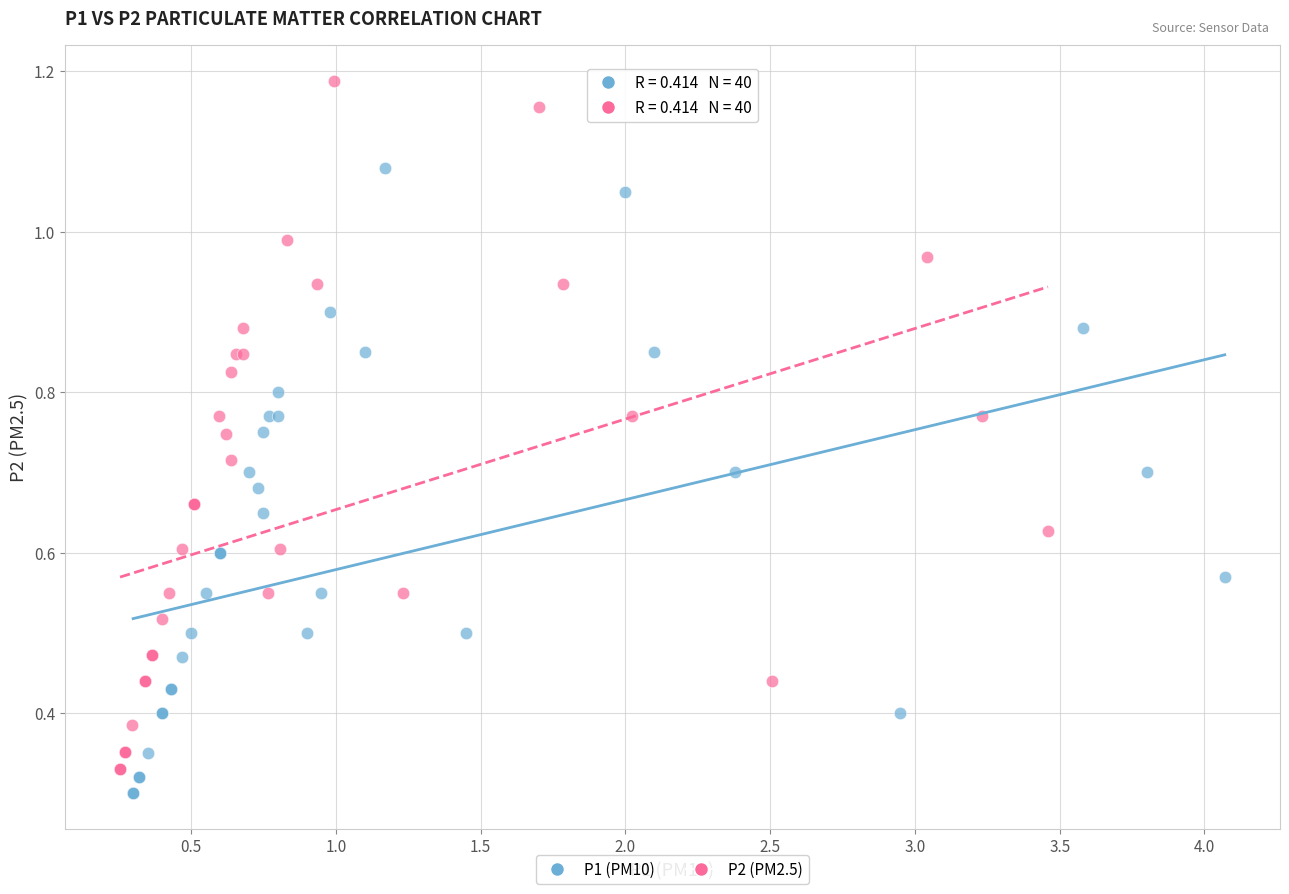

Which series has the largest Y range (max minus min)?

P2 (PM2.5)